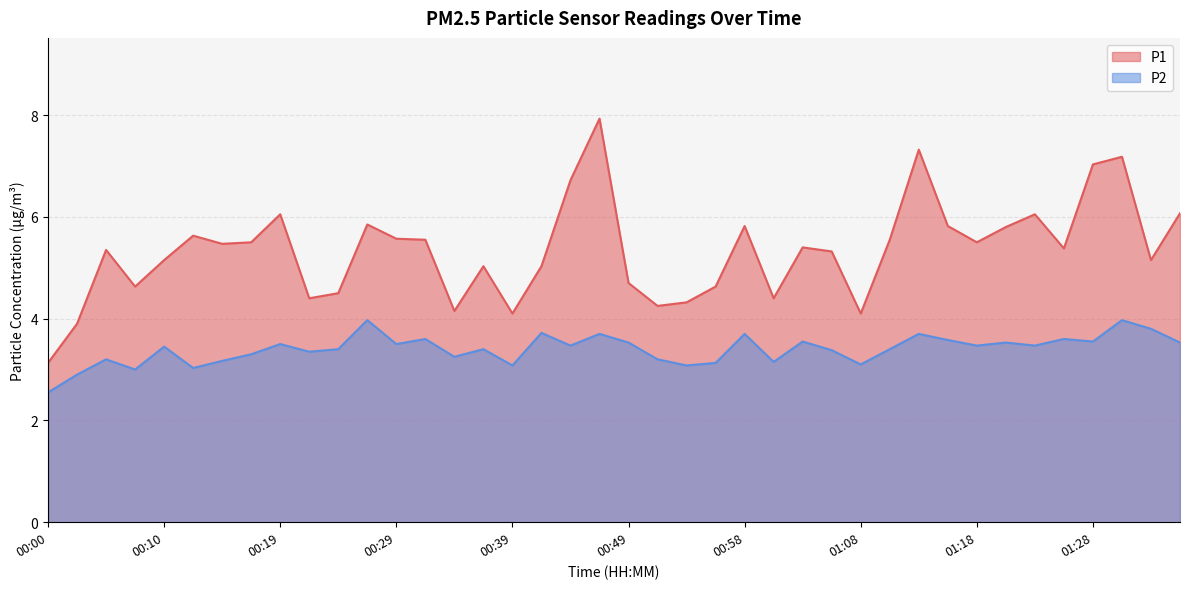

Does the chart display data point markers on the line(s)?

No